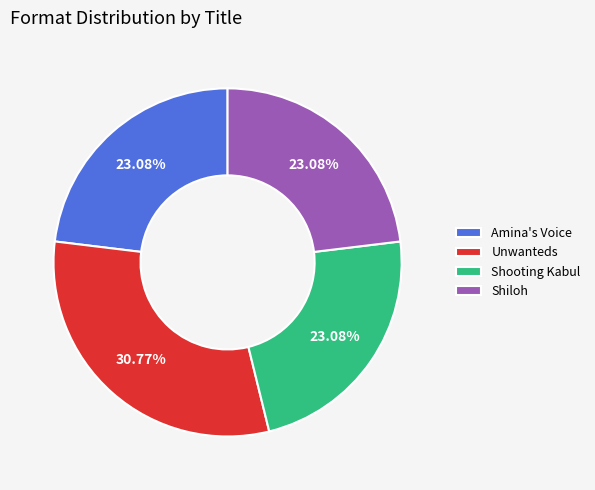

What percentage is the Unwanteds slice, to the nearest percent?

31%